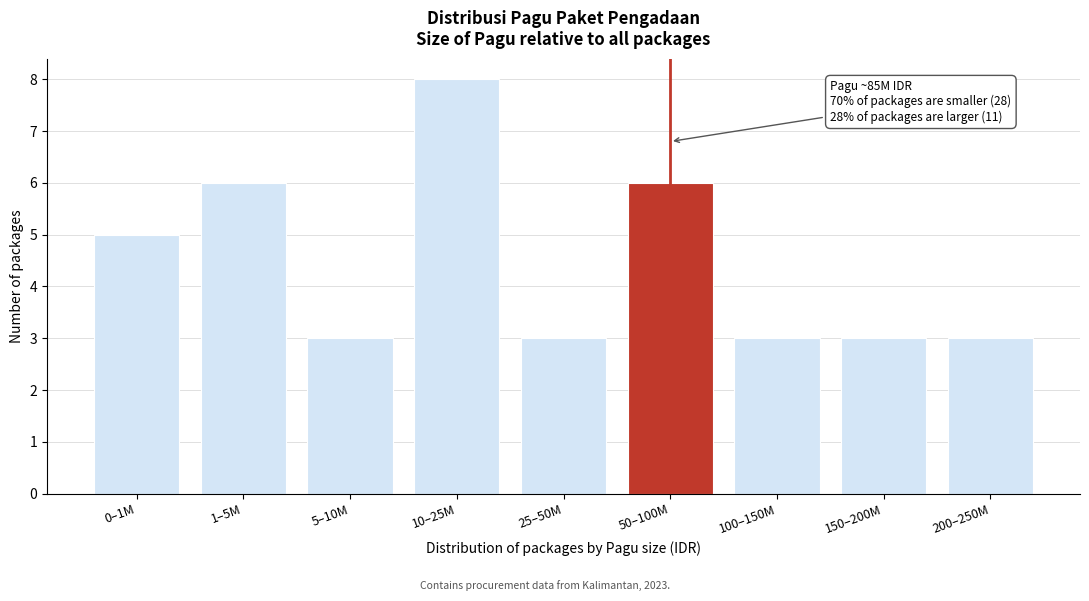

Reading right to left, transcribe all the data shown in this chart.

200–250M=3	150–200M=3	100–150M=3	50–100M=6	25–50M=3	10–25M=8	5–10M=3	1–5M=6	0–1M=5